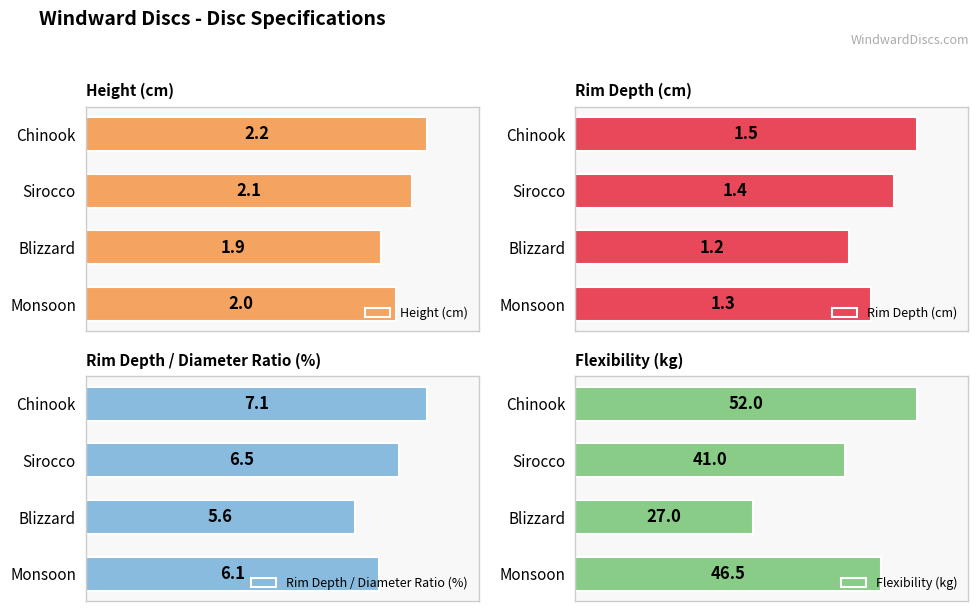

List the labels in order of Height (cm) value, smallest first.

Blizzard, Monsoon, Sirocco, Chinook